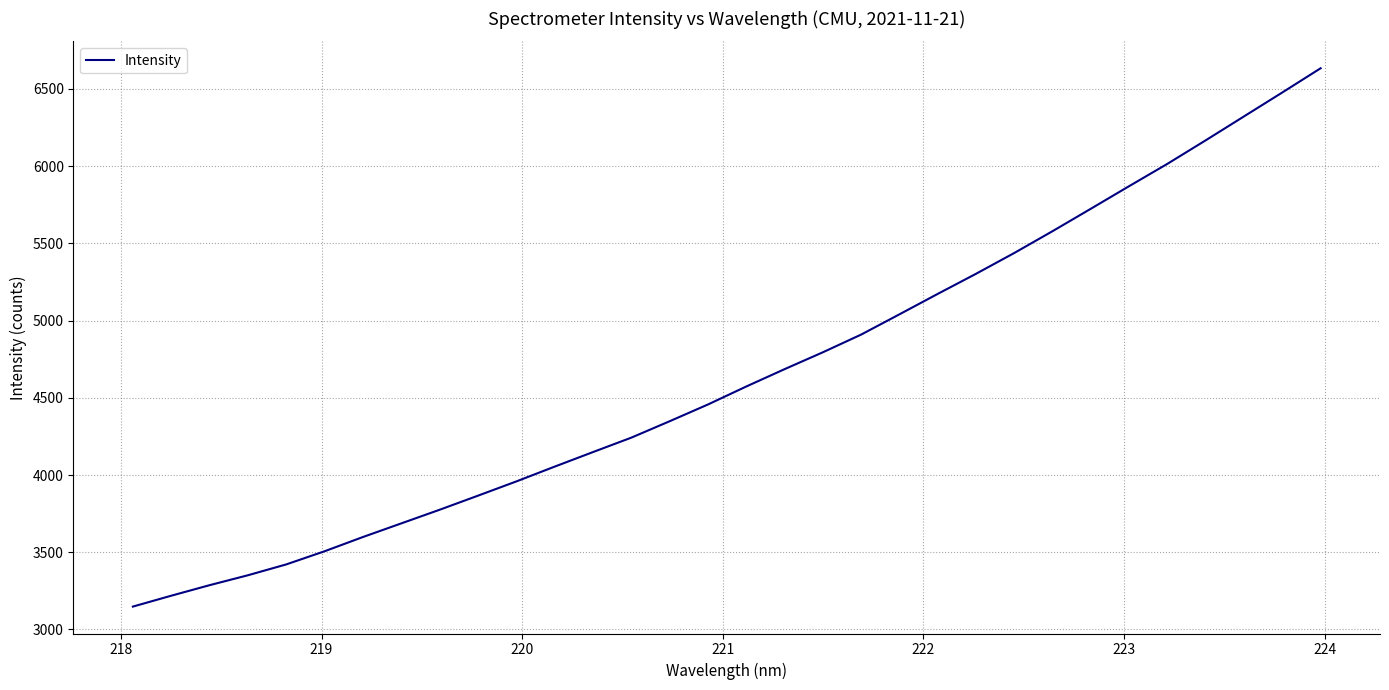

What is the maximum value shown in the chart?

6633.0